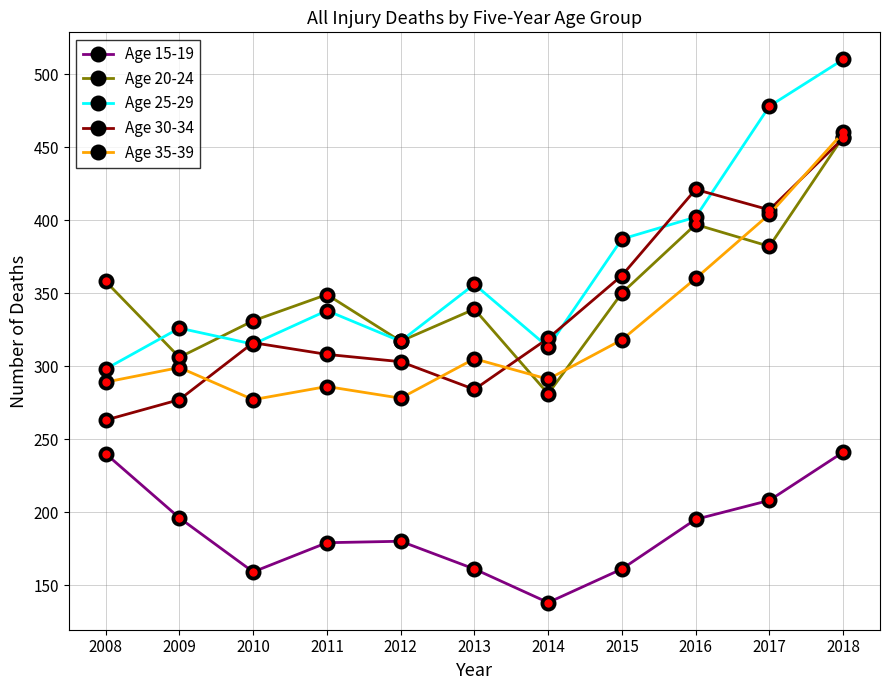

True or false: Age 30-34 has more than 1 interior local peaks.

True